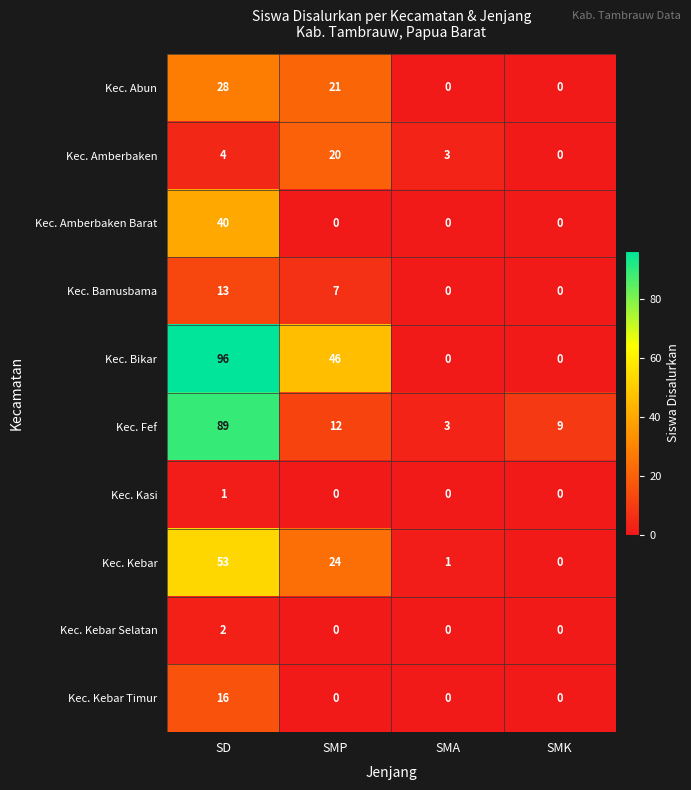

Which series changed the most between SD and SMA?

Kec. Bikar